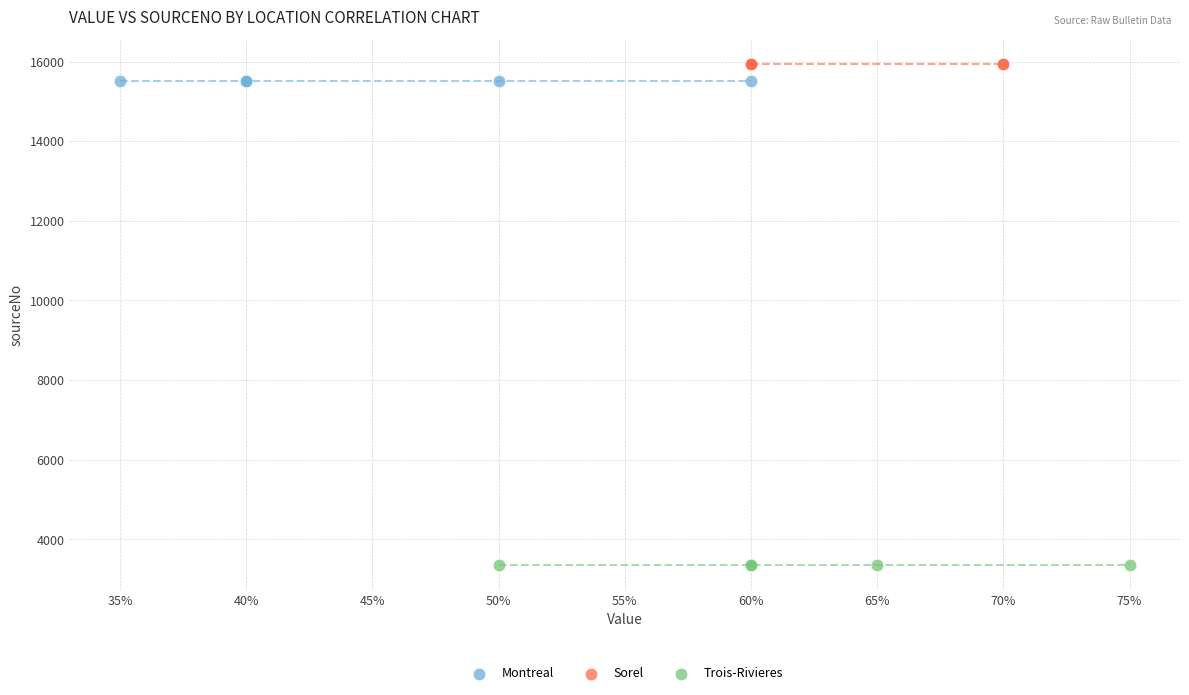

Which series contains the lowest Y value?

Trois-Rivieres